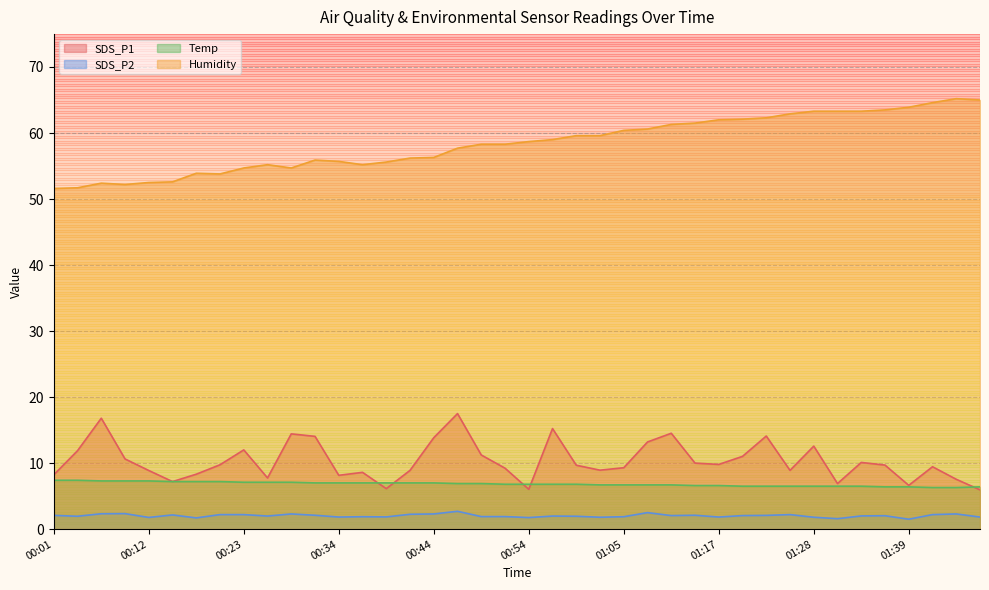

Reading left to right, list all the values displayed in this chart.

SDS_P1: 8.2	11.9	16.8	10.6	8.9	7.2	8.3	9.8	12.0	7.8	14.4	14.1	8.2	8.6	6.1	8.9	13.8	17.5	11.2	9.2	6.0	15.2	9.7	8.9	9.3	13.2	14.5	10.0	9.8	11.0	14.1	8.9	12.6	6.9	10.1	9.7	6.6	9.4	7.5	6.0
SDS_P2: 2.1	1.9	2.3	2.4	1.8	2.1	1.7	2.2	2.2	2.0	2.3	2.1	1.8	1.9	1.9	2.2	2.3	2.7	1.9	1.9	1.8	2.0	1.9	1.8	1.9	2.5	2.0	2.1	1.8	2.0	2.1	2.2	1.8	1.6	2.0	2.0	1.5	2.2	2.3	1.8
Temp: 7.4	7.4	7.3	7.3	7.3	7.2	7.2	7.2	7.1	7.1	7.1	7.0	7.0	7.0	7.0	7.0	7.0	6.9	6.9	6.8	6.8	6.8	6.8	6.7	6.7	6.7	6.7	6.6	6.6	6.5	6.5	6.5	6.5	6.5	6.5	6.4	6.4	6.3	6.3	6.4
Humidity: 51.6	51.7	52.4	52.2	52.5	52.6	53.9	53.8	54.7	55.2	54.7	55.9	55.7	55.2	55.6	56.2	56.3	57.7	58.3	58.3	58.7	59.0	59.6	59.6	60.4	60.6	61.3	61.5	62.0	62.1	62.3	62.9	63.3	63.3	63.3	63.5	63.9	64.6	65.2	65.0